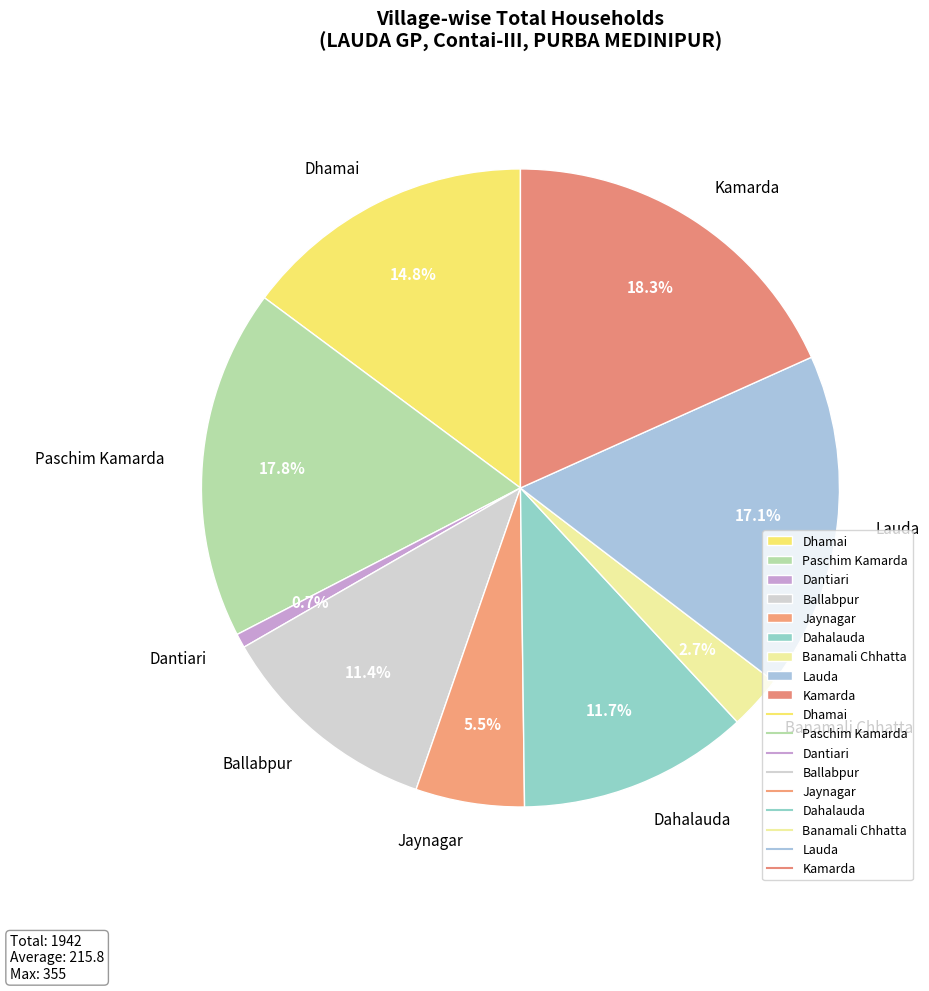

What is the total percentage of Jaynagar and Dhamai?

20.3%